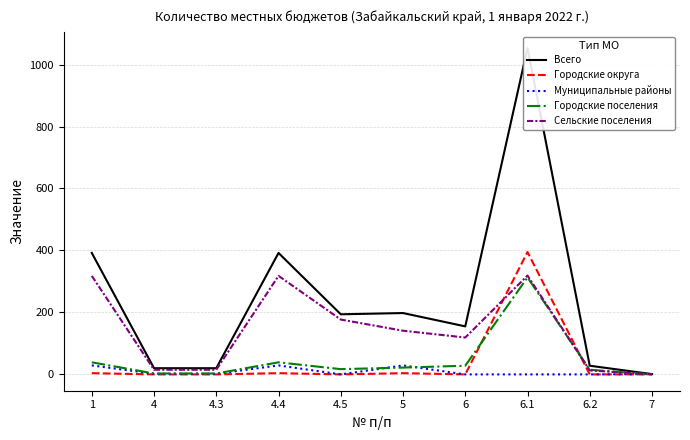

True or false: Городские округа has a value of 651 at 6.1.

False